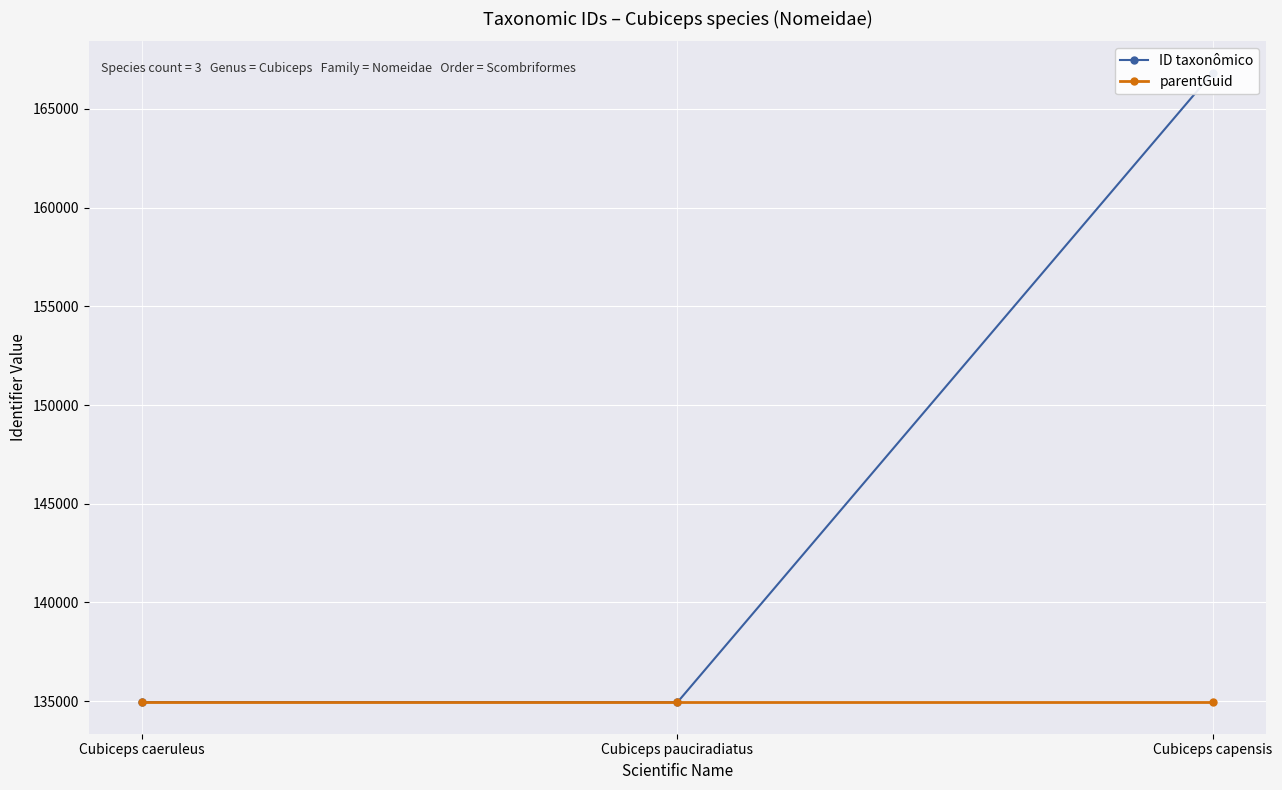

Between Cubiceps pauciradiatus and Cubiceps capensis, which series saw the biggest shift?

ID taxonômico